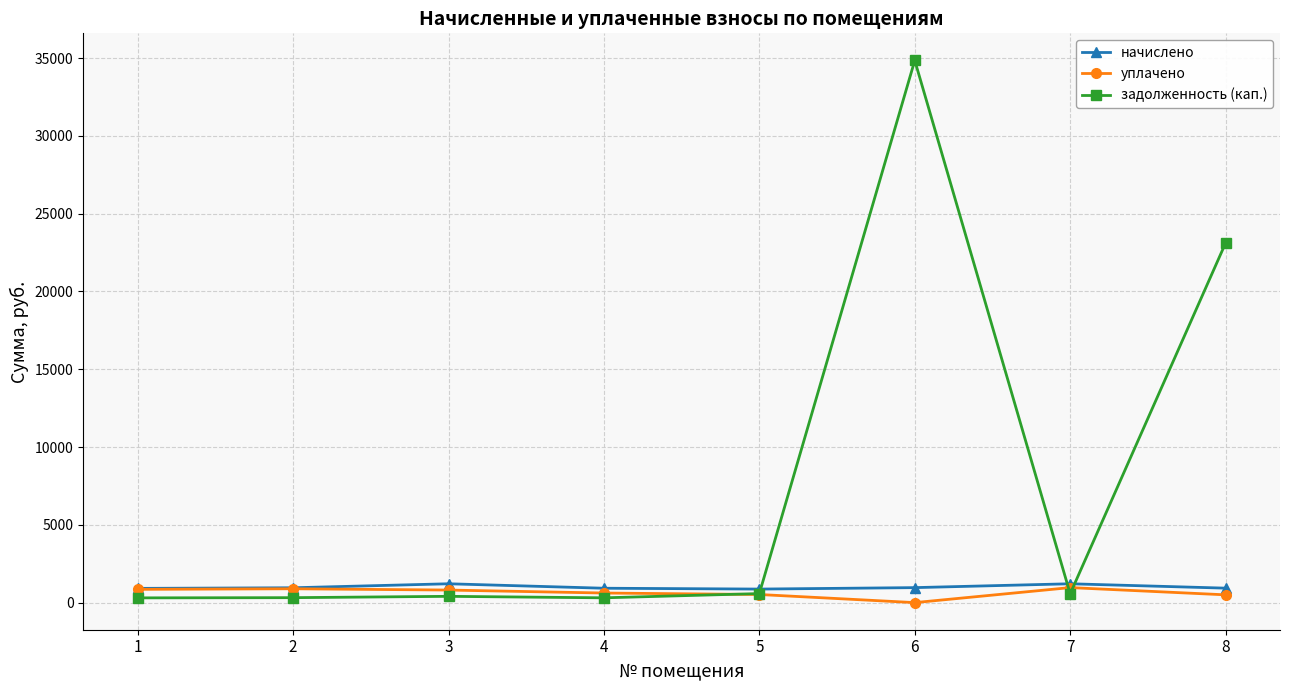

Is the value of начислено at 4 greater than the value of уплачено at 8?

Yes